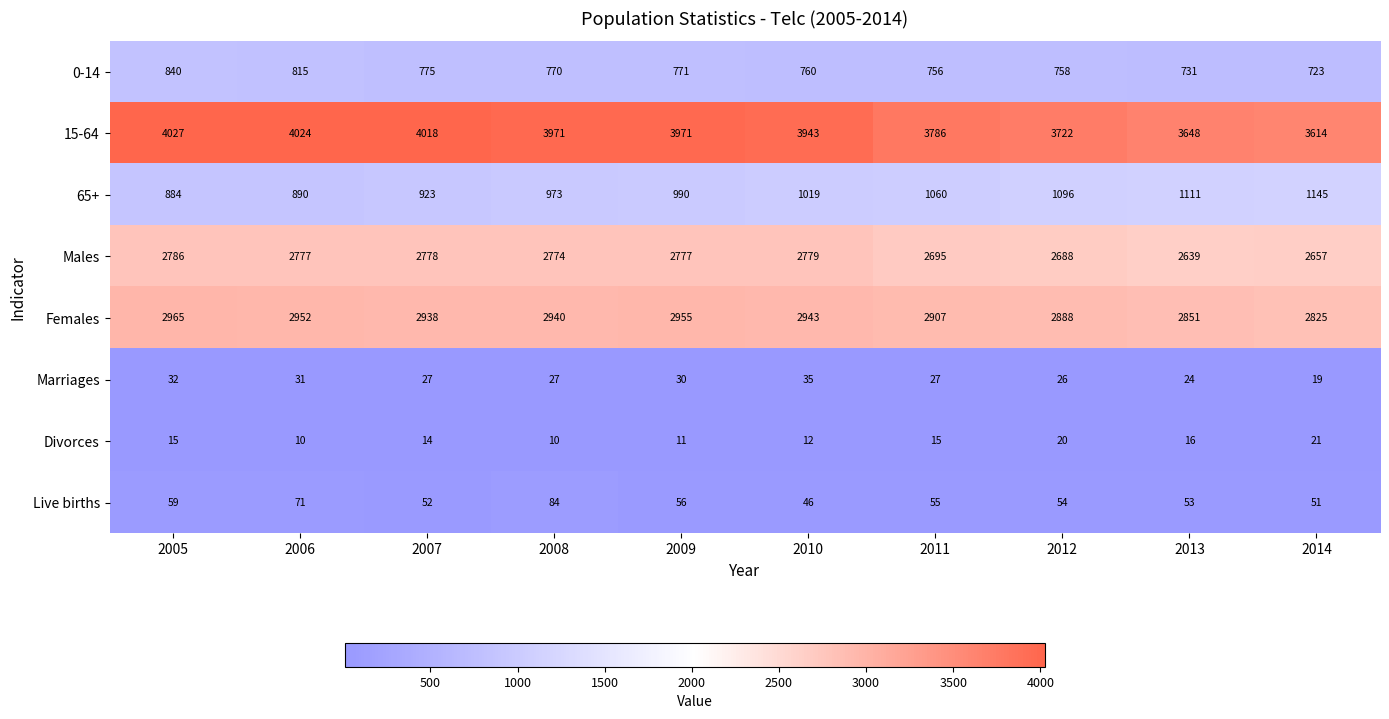

How many values in the Females series are below 2940?

5